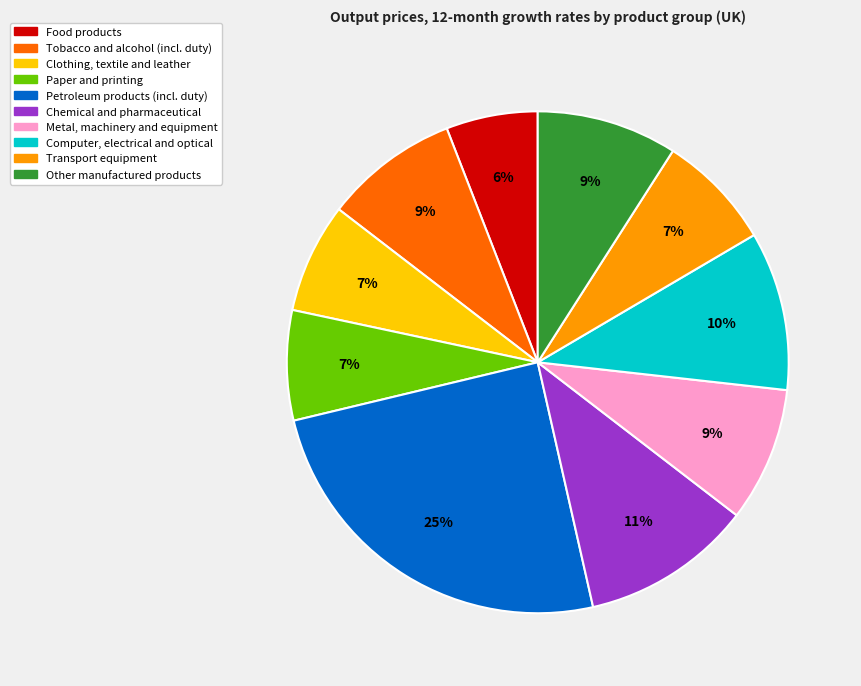

Does Petroleum products (incl. duty) account for over 50% of the chart?

No